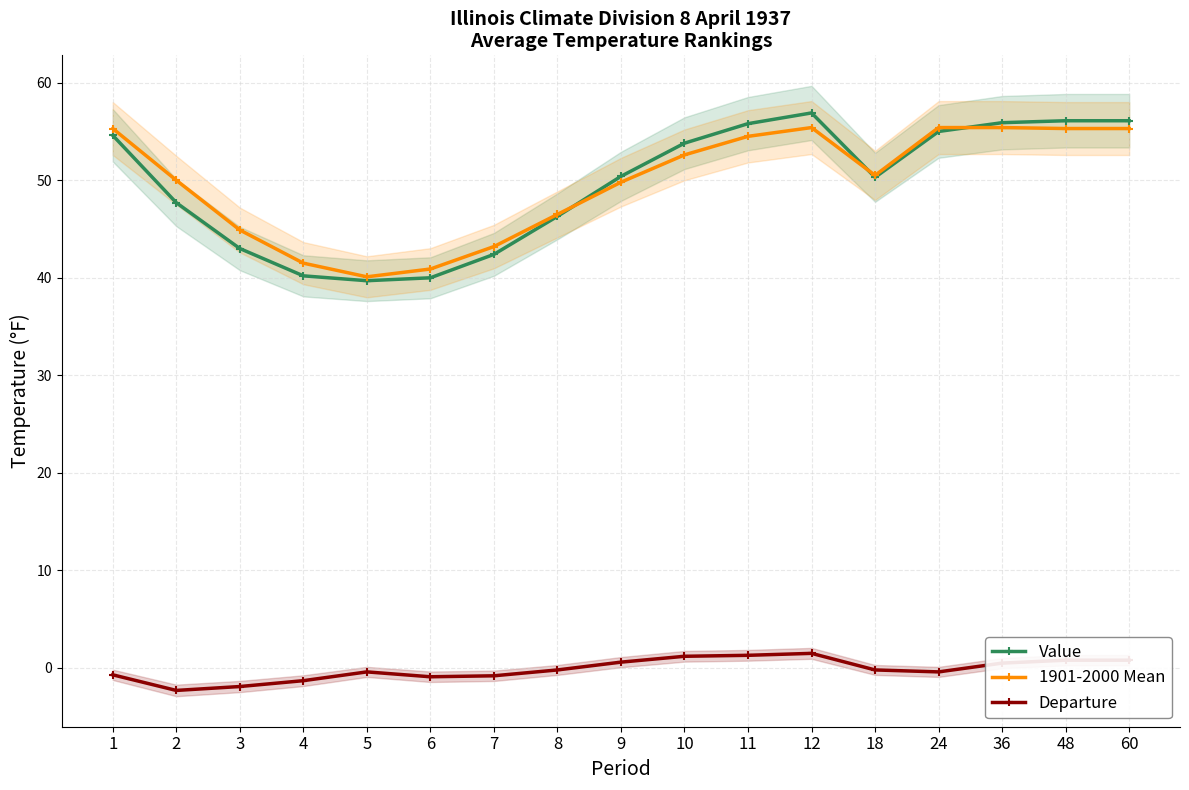

The Departure series shows 1.2 at 10. True or false?

True